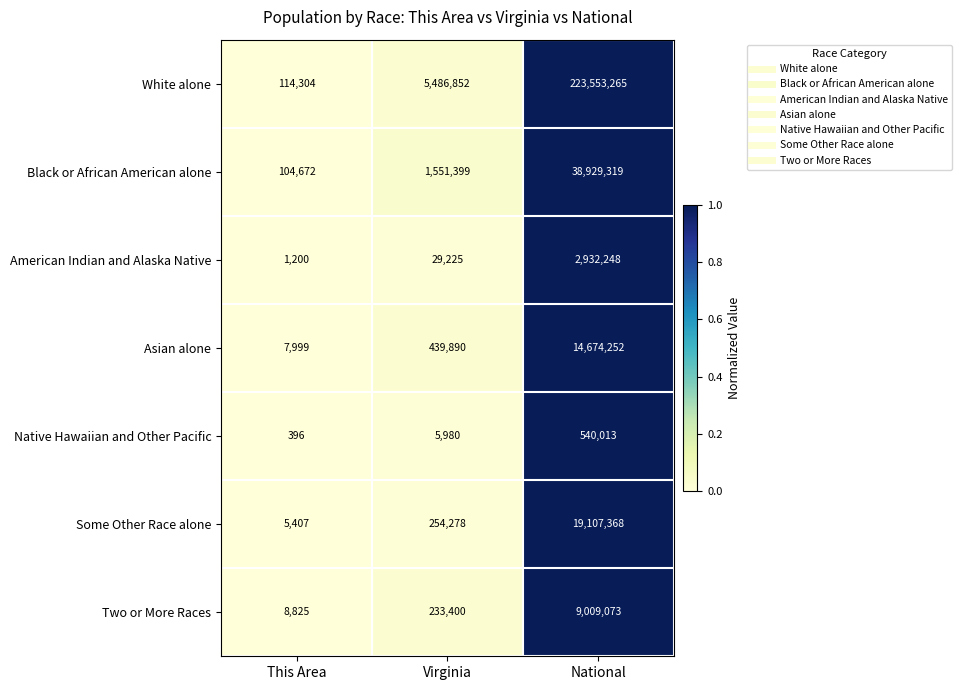

Rank the series at This Area from highest to lowest value.

White alone, Black or African American alone, Two or More Races, Asian alone, Some Other Race alone, American Indian and Alaska Native, Native Hawaiian and Other Pacific